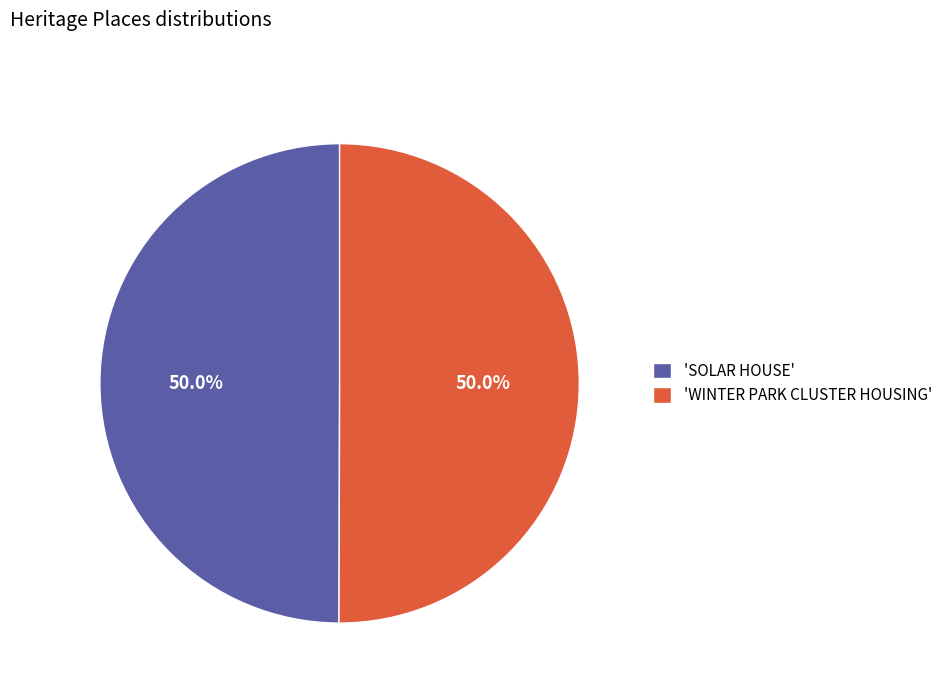

How many slices are in this pie chart?

2